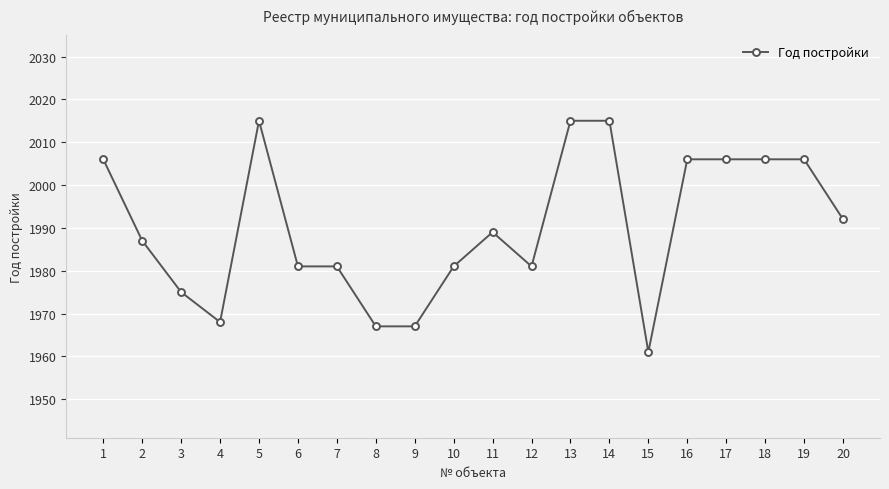

Is this an area chart (filled region under the line)?

No